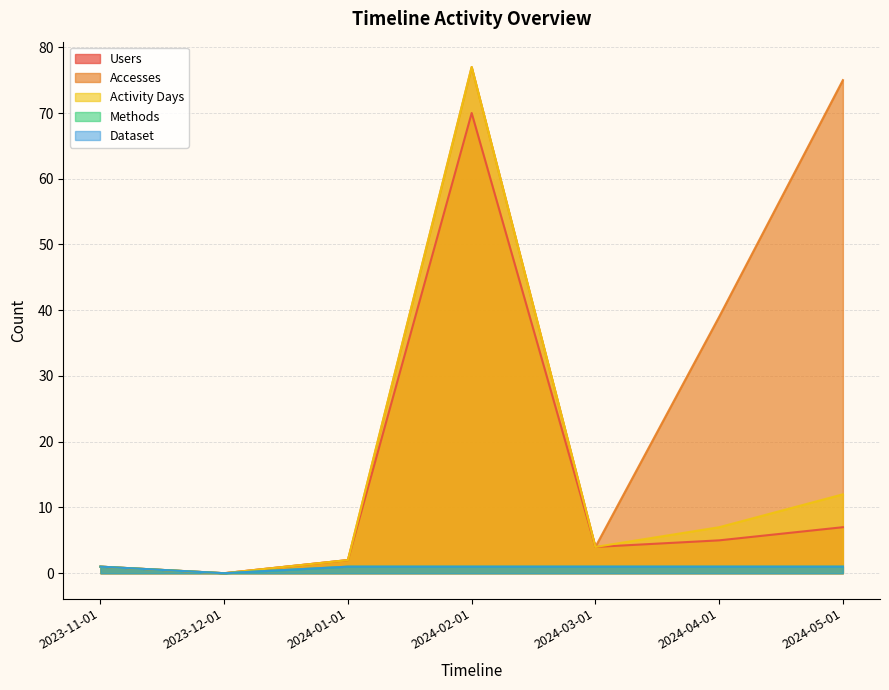

Which series changed the most between 2023-12-01 and 2024-05-01?

Accesses